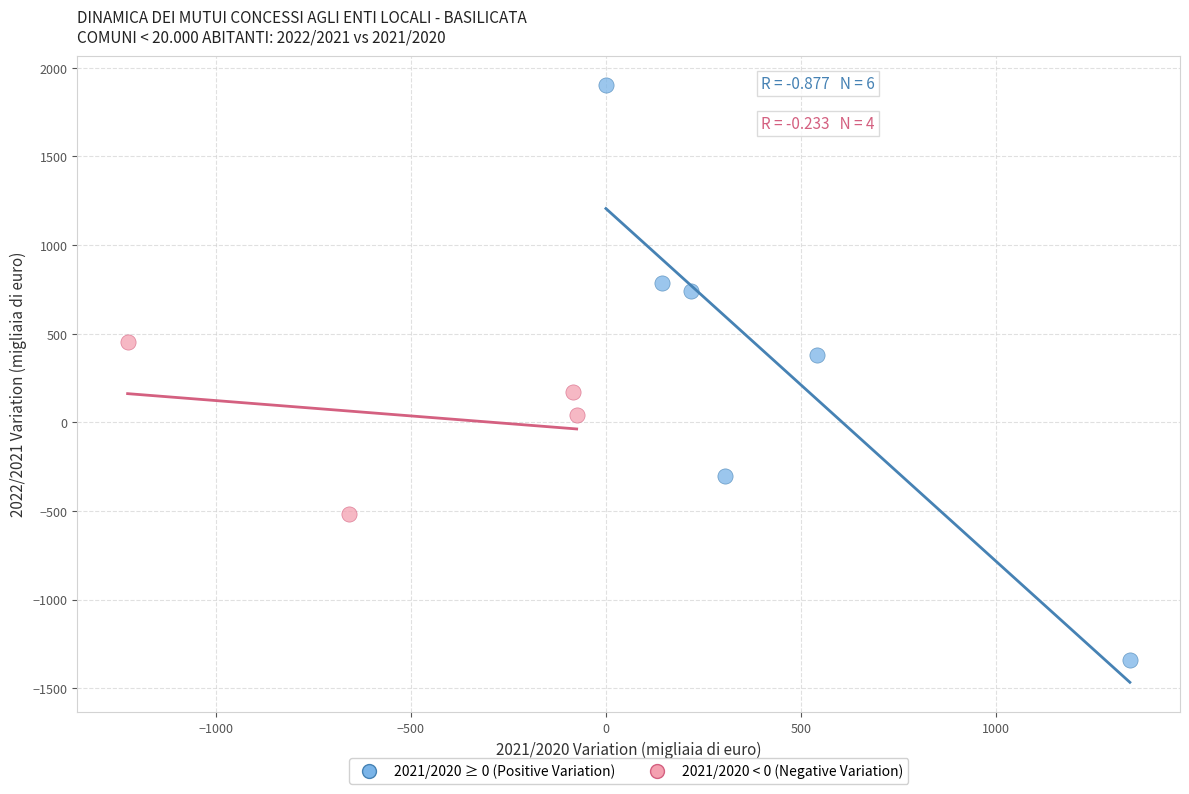

Which series has the widest spread of Y values?

2021/2020 ≥ 0 (Positive Variation)